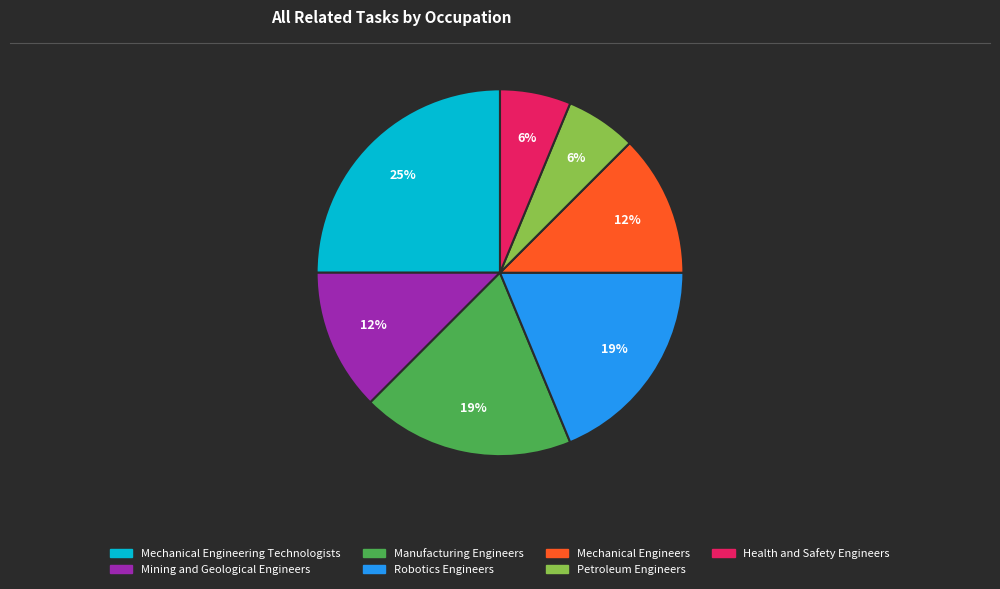

Do Petroleum Engineers and Mechanical Engineers together represent more than half of the pie?

No